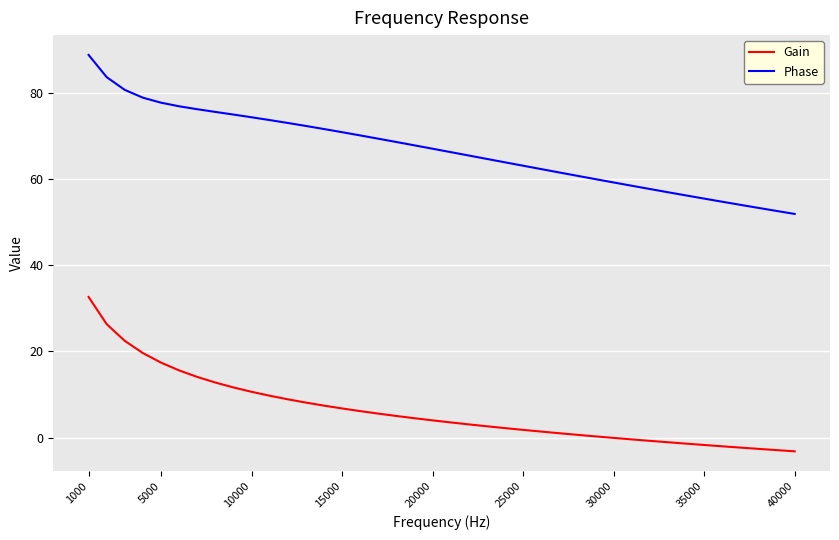

Rank the series by their average value, from highest to lowest.

Phase, Gain